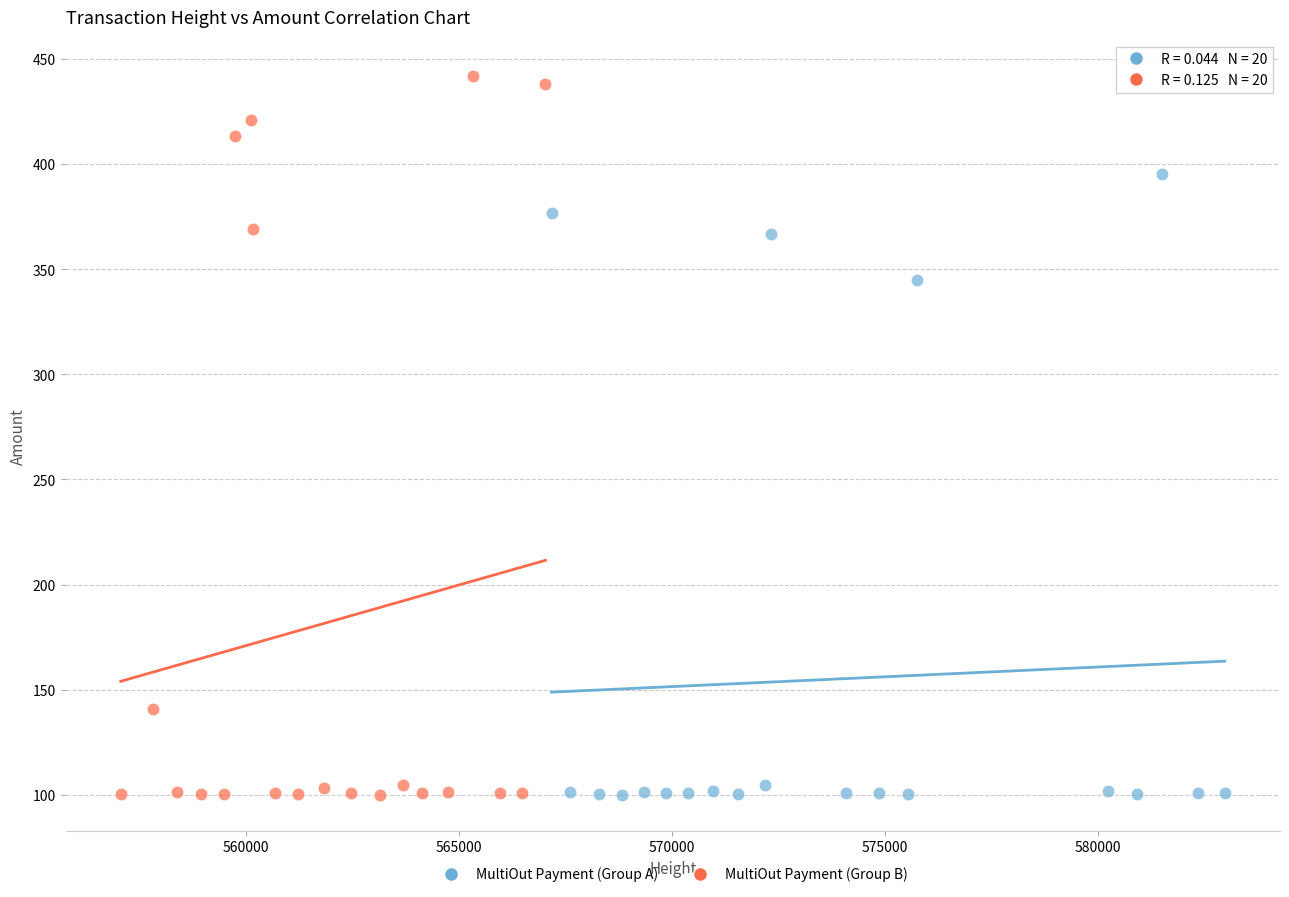

Which series contains the highest Y value?

MultiOut Payment (Group B)